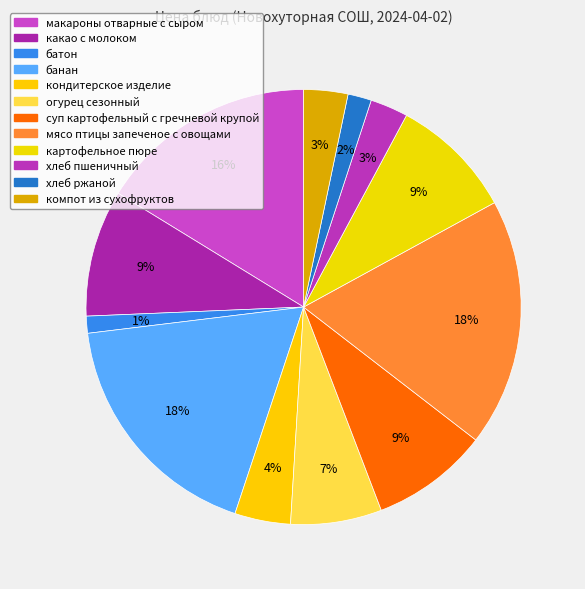

How many segments does this pie chart have?

12